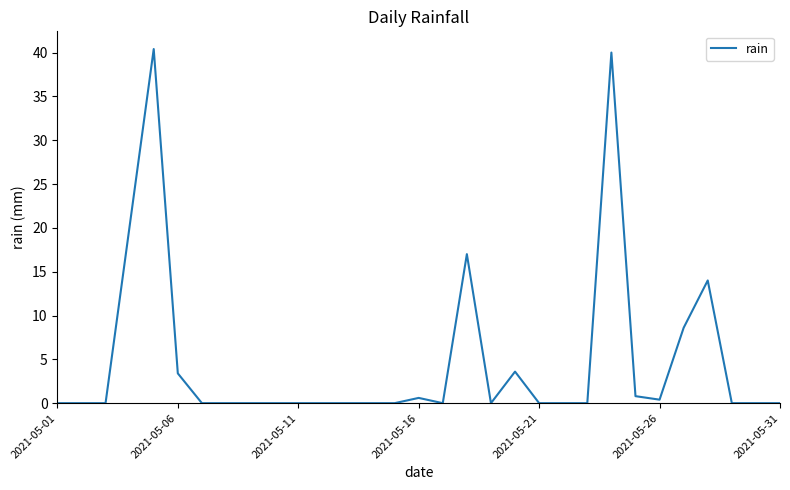

What is the maximum value shown in the chart?

40.4